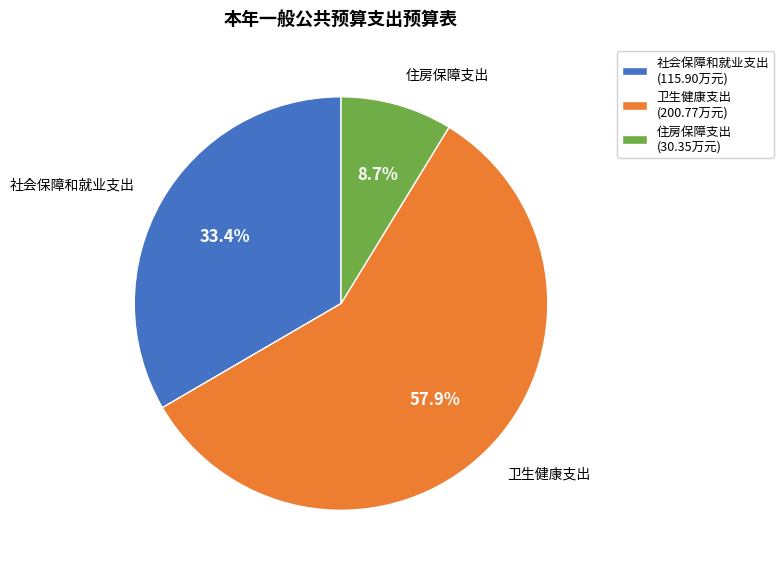

Which category has the smallest portion of the pie?

住房保障支出